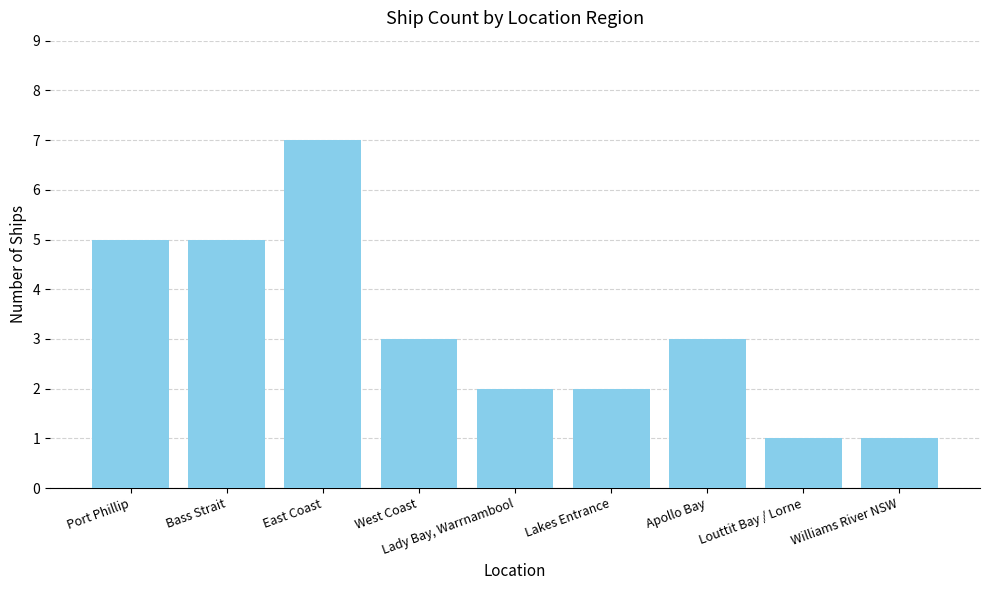

Reading left to right, transcribe all the data shown in this chart.

5	5	7	3	2	2	3	1	1